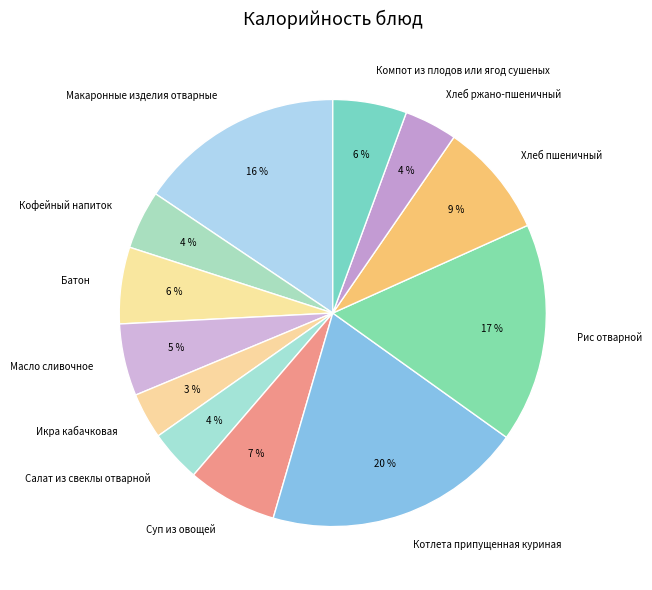

Is the sum of Масло сливочное and Компот из плодов или ягод сушеных greater than half?

No